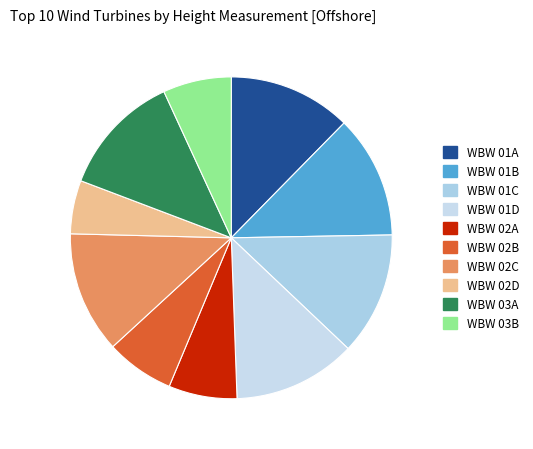

How much of the chart is everything except WBW 01D?

87.6%